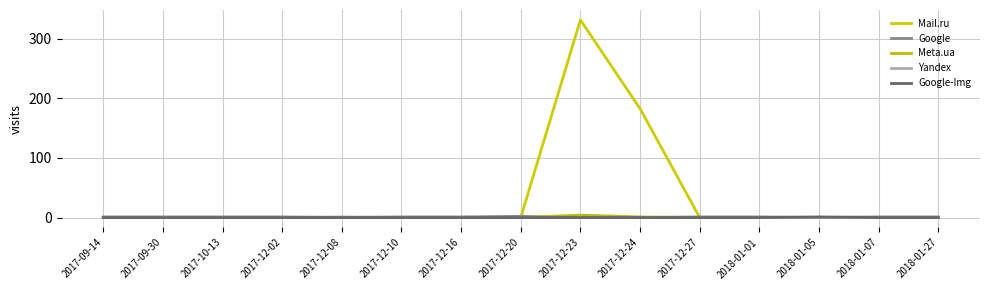

Between 2017-12-10 and 2017-12-24, which is larger?

2017-12-24